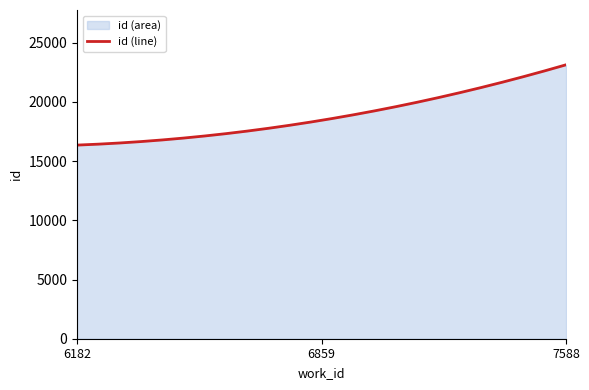

True or false: the data shows 36961 at 7588.

False